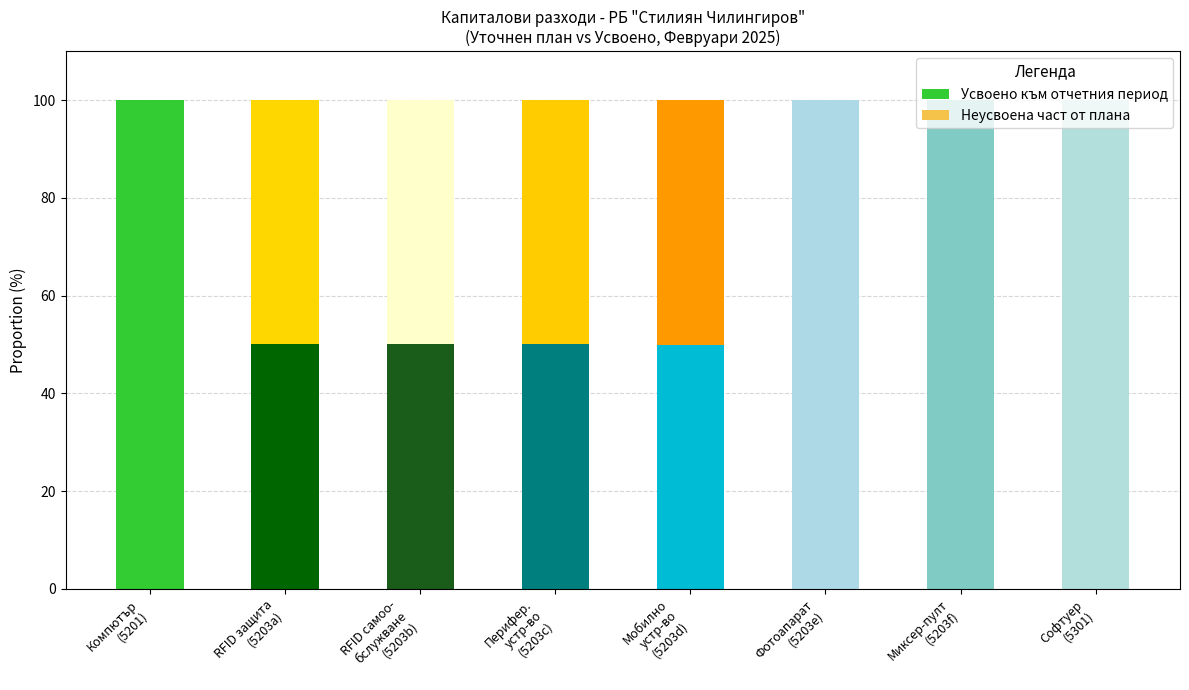

What is the sum of all Усвоено към отчетния период values?

600.0